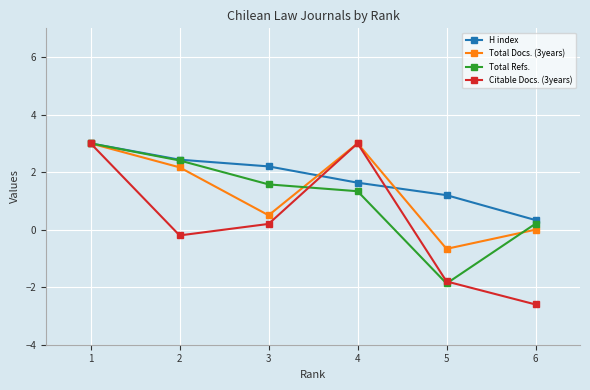

Is this an area chart (filled region under the line)?

No